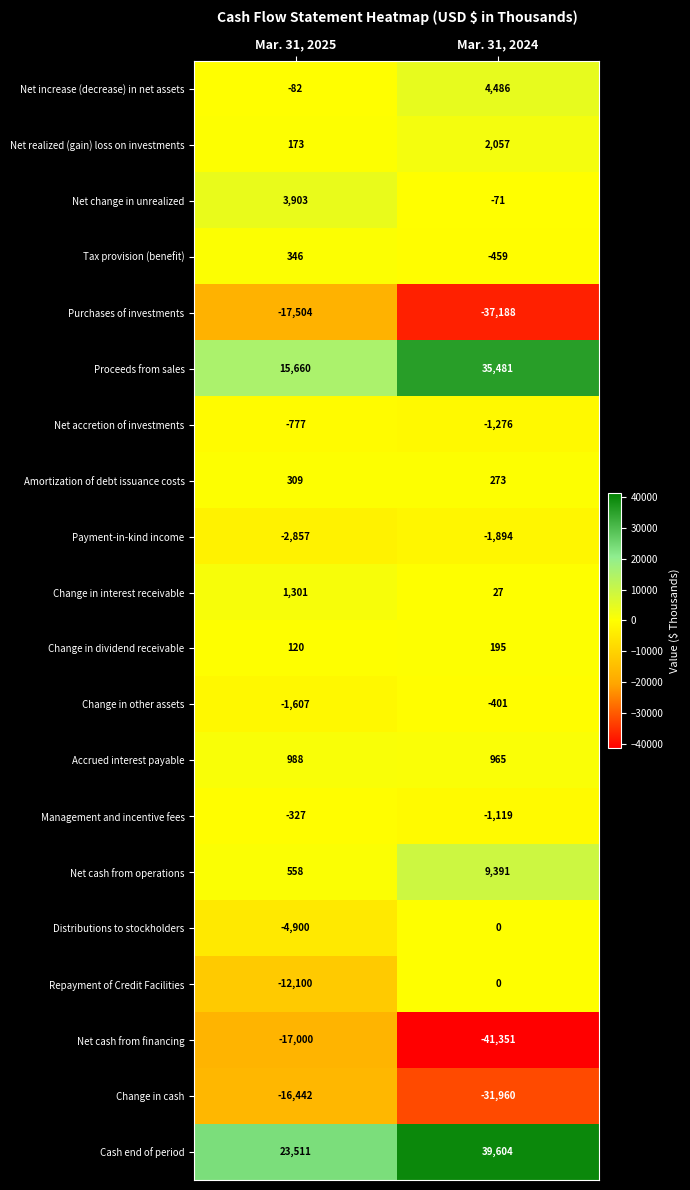

What is the average value of the Distributions to stockholders series?

-2450